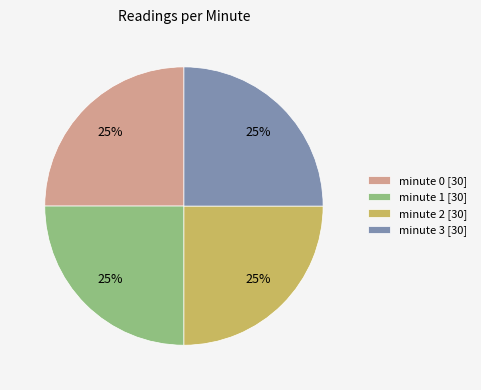

To the nearest percent, what portion does minute 0 represent?

25%